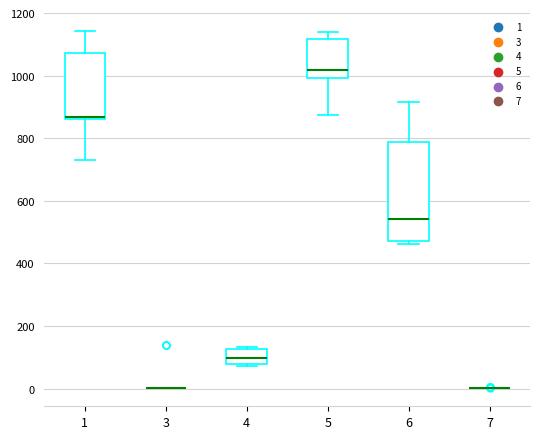

Reading left to right, read every box against the y-axis: the position of its median line, the range the box covers, and the ends of its whiskers. The values are not printed on the chart, so give them approximately, as read against the axis.

1: median 860 (just above the box's lower edge), box 860 to 1080, whiskers 720 to 1140
3: box collapsed to a line at 0, whiskers 0 to 0
4: median 100, box 80 to 120, whiskers 80 (just below the box's lower edge) to 140
5: median 1020, box 1000 to 1120, whiskers 880 to 1140
6: median 540, box 480 to 780, whiskers 460 to 920
7: box collapsed to a line at 0, whiskers 0 to 0